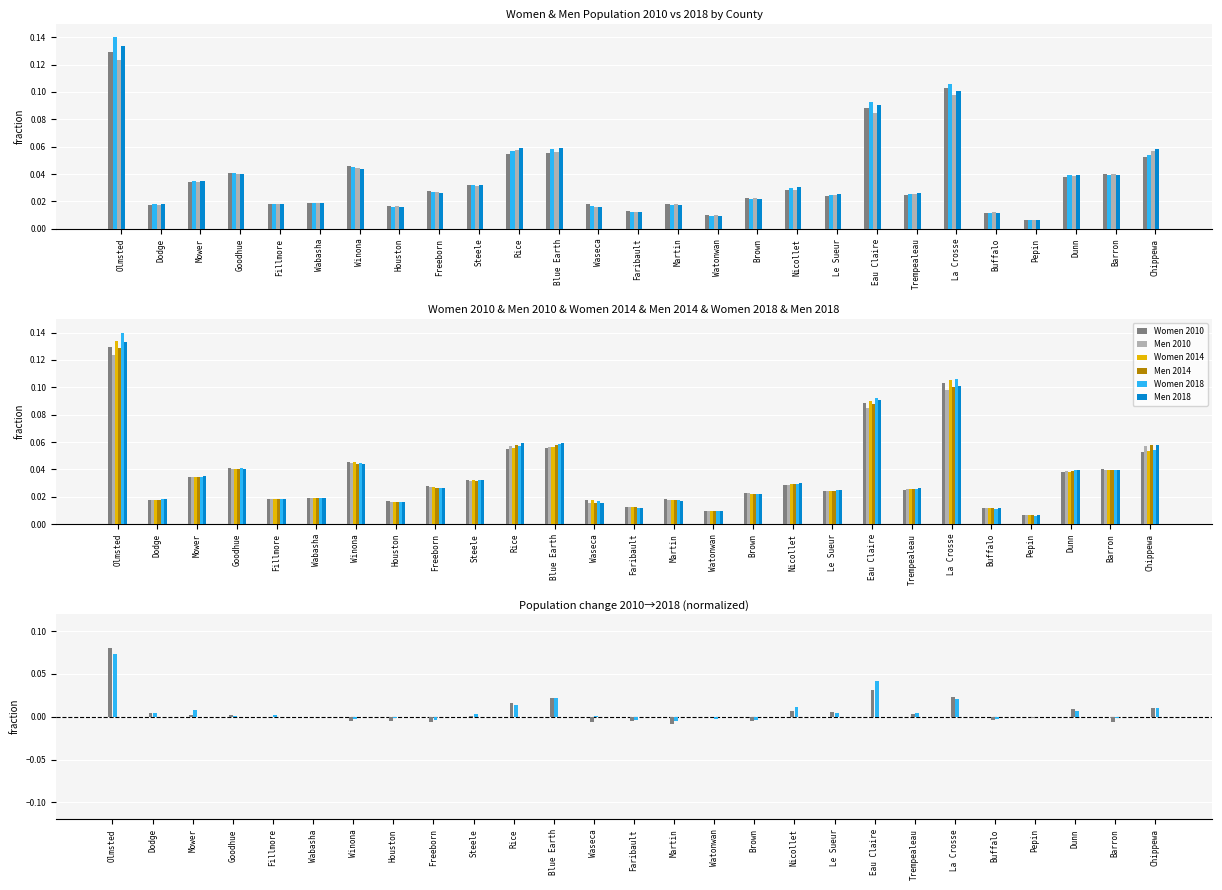

What is the label of the 13th bar from the right?

Martin